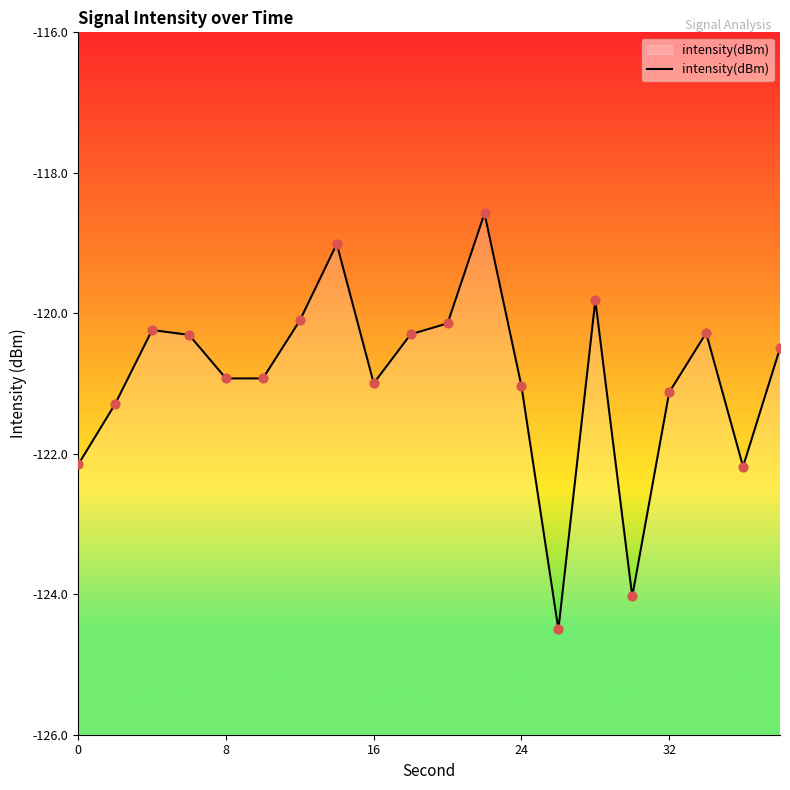

Between 24 and 32, which is larger?

24